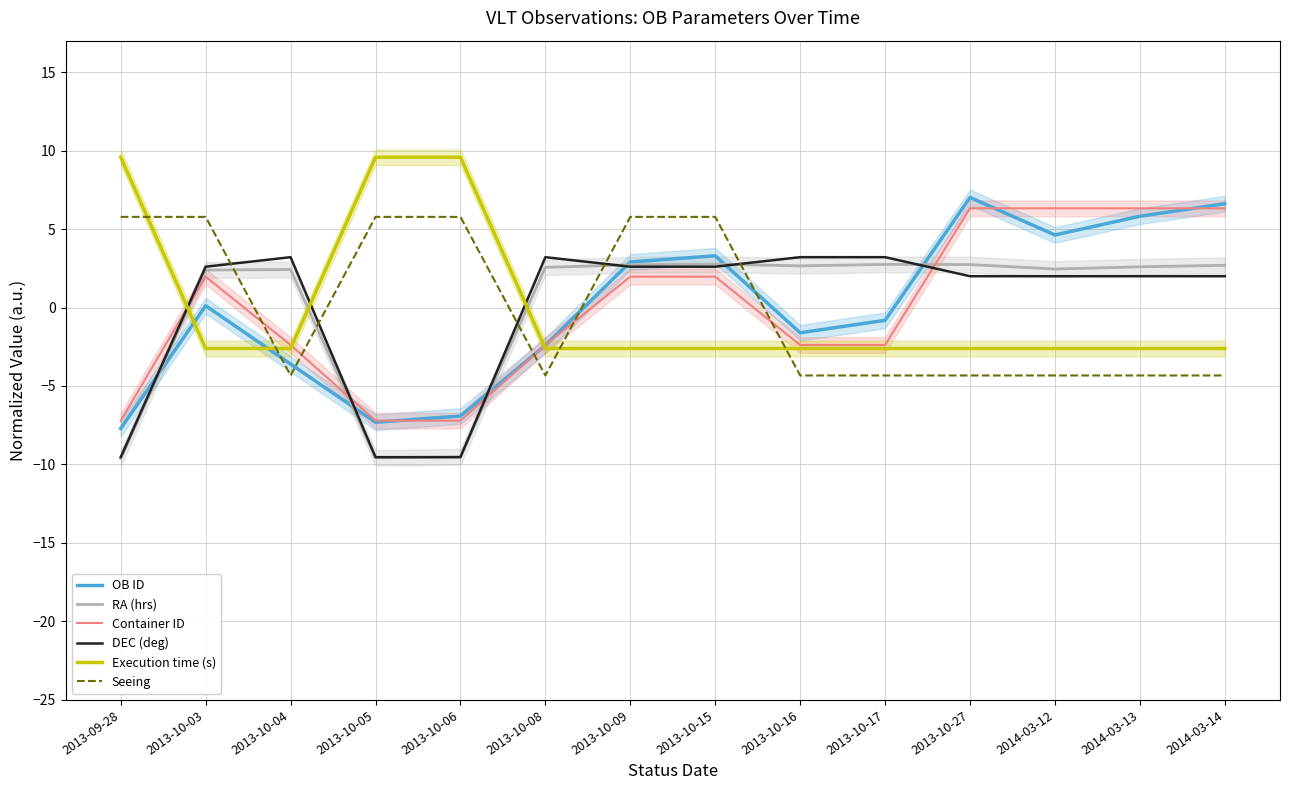

Which has a higher value, 2013-10-06 or 2013-10-08?

2013-10-08